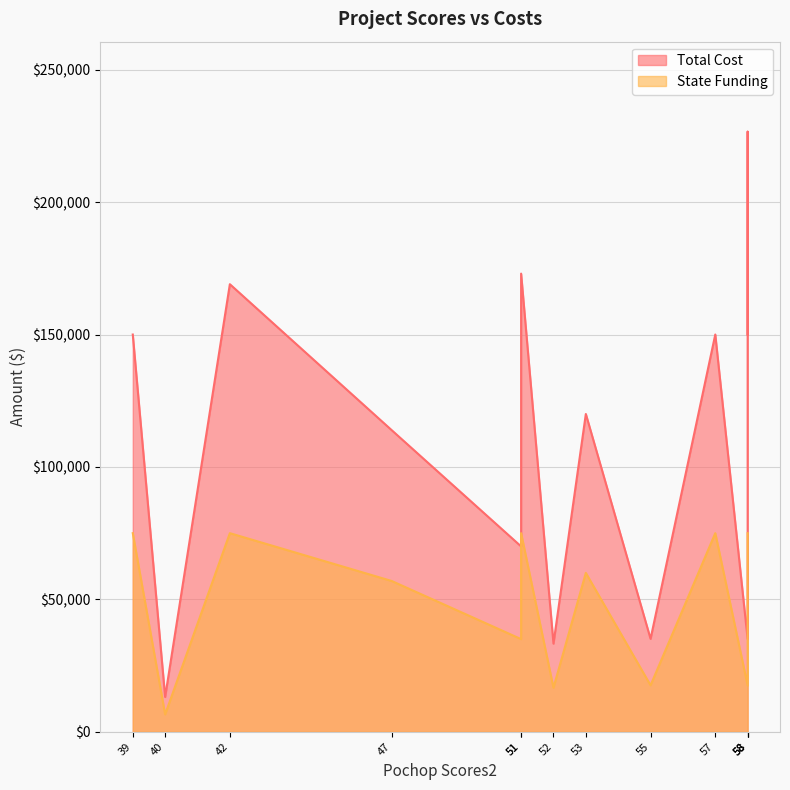

True or false: Total Cost and State Funding intersect in this chart.

False